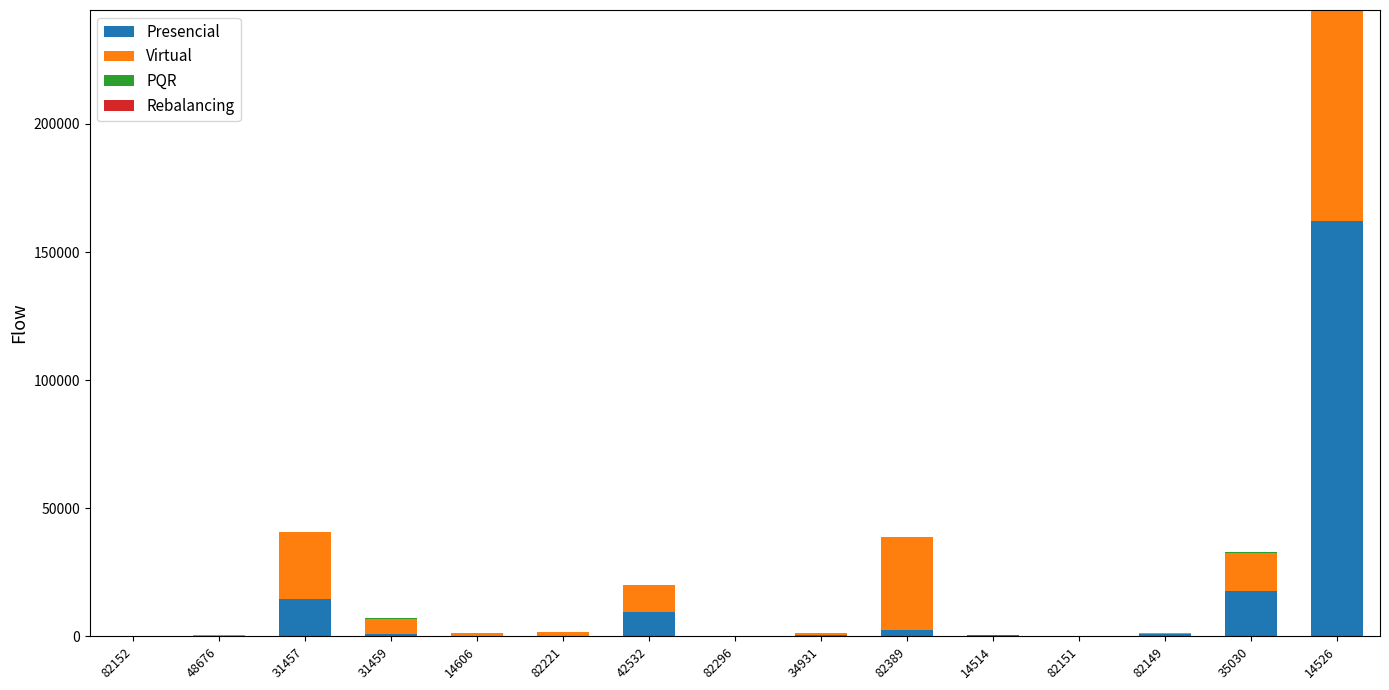

What is the sum of the Presencial values at 31459 and 42532?

10347